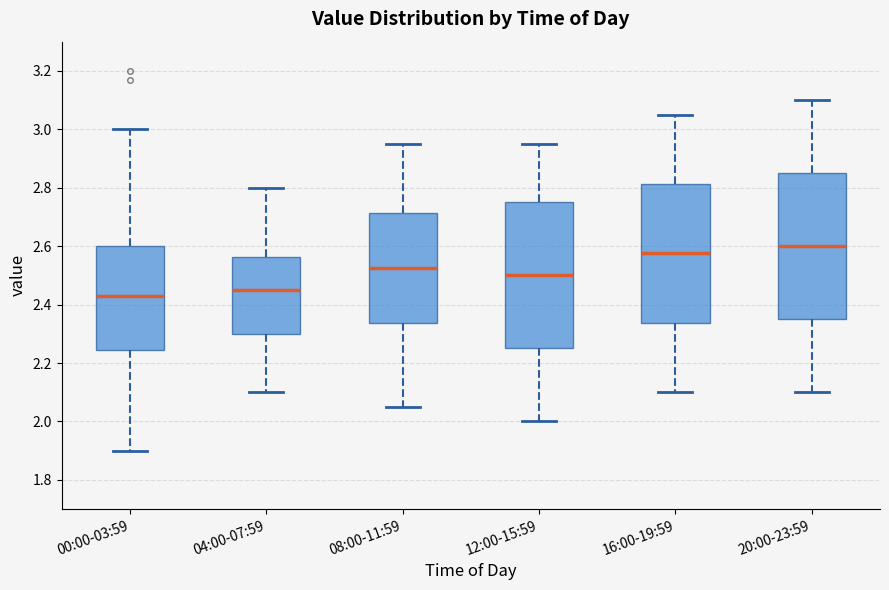

Reading left to right, transcribe this box plot: for each box, give where its median line is, the range the box spans, and where its two whiskers end, as read against the y-axis. The values are not printed on the chart, so give them approximately, as read against the axis.

00:00-03:59: median 2.44, box 2.24 to 2.60, whiskers 1.90 to 3.00
04:00-07:59: median 2.46, box 2.30 to 2.56, whiskers 2.10 to 2.80
08:00-11:59: median 2.52, box 2.34 to 2.72, whiskers 2.06 to 2.96
12:00-15:59: median 2.50, box 2.26 to 2.76, whiskers 2.00 to 2.96
16:00-19:59: median 2.58, box 2.34 to 2.82, whiskers 2.10 to 3.06
20:00-23:59: median 2.60, box 2.36 to 2.86, whiskers 2.10 to 3.10